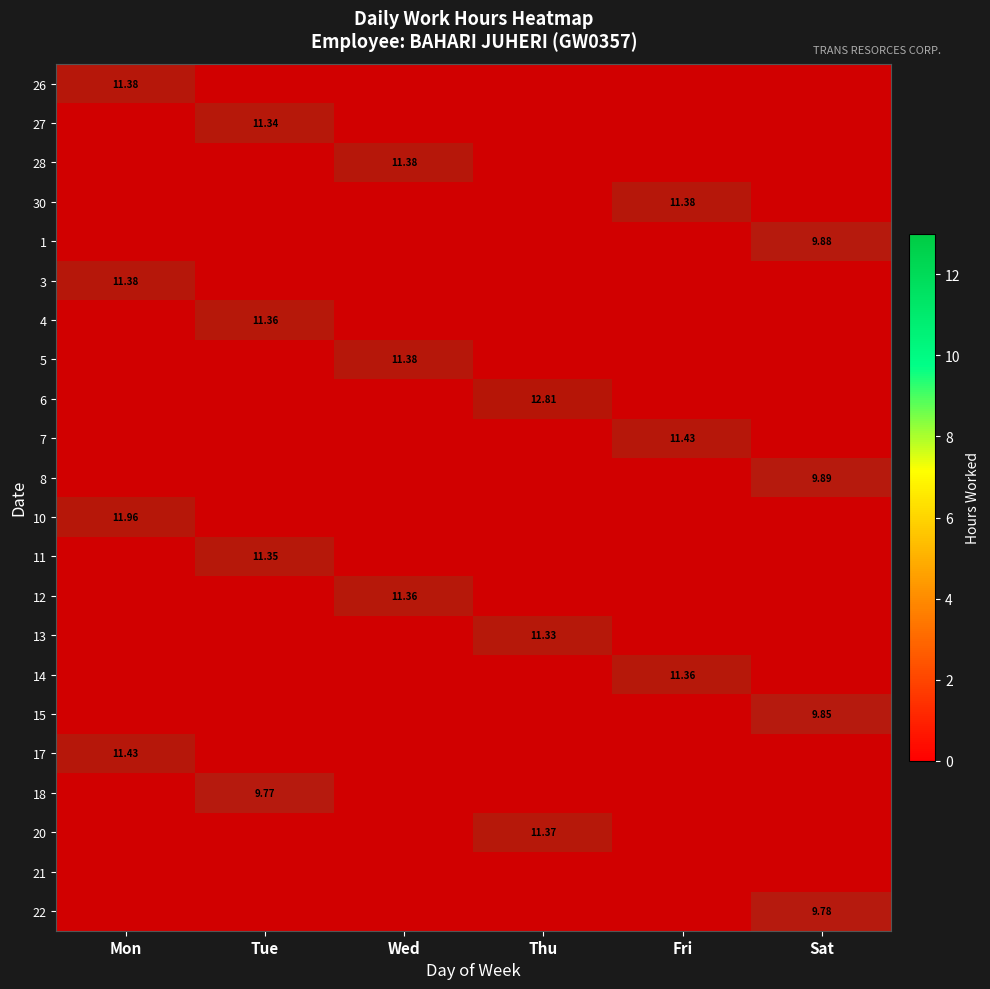

At which category is the sum across all series the highest?

Mon